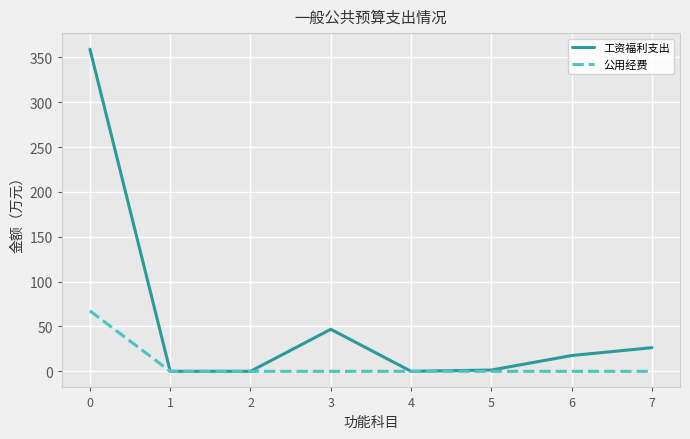

What is the maximum value shown in the chart?

359.0